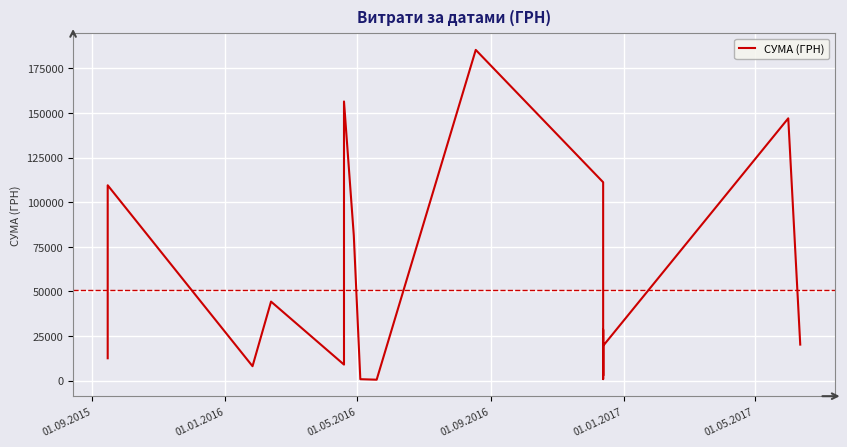

How many data points does each series have?

20